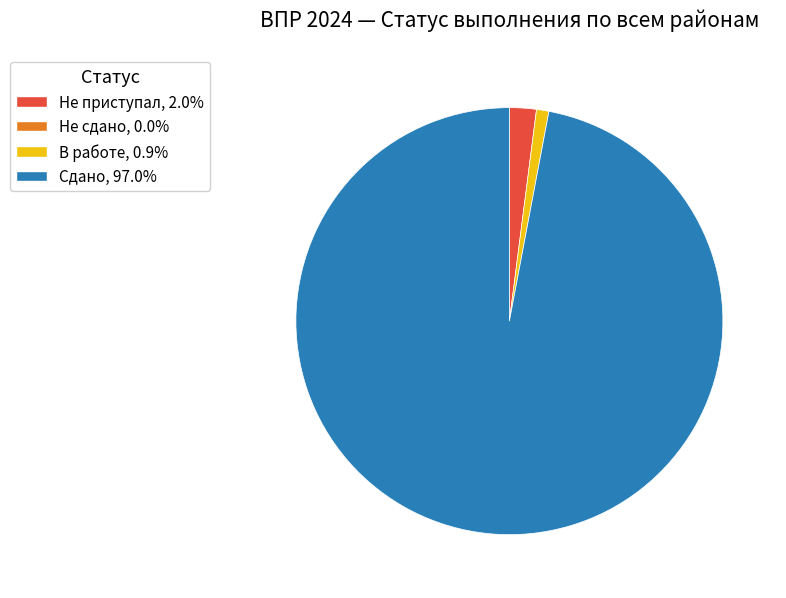

Is there a majority slice in this chart?

Yes